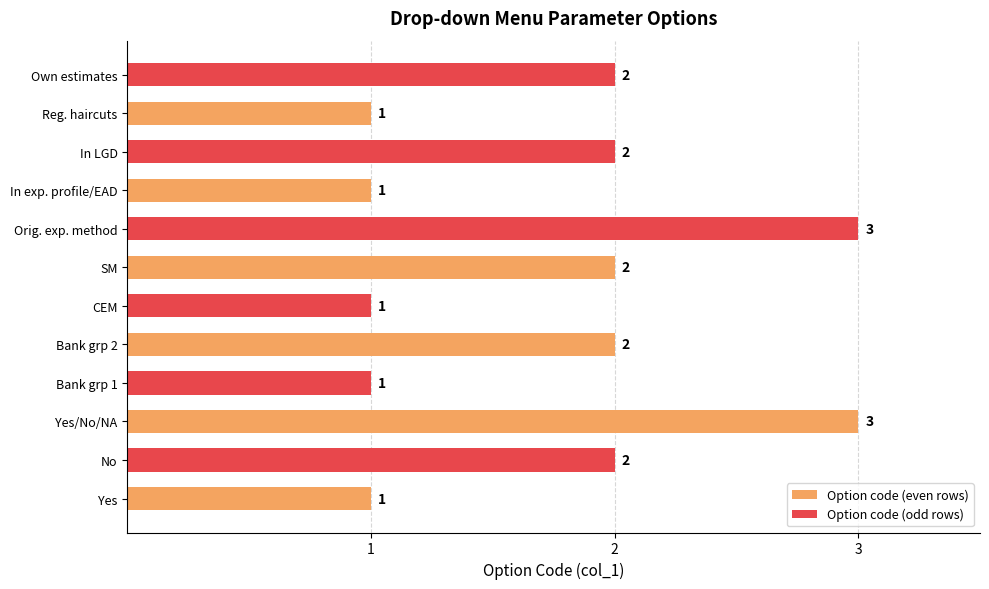

True or false: the data shows 1 at Yes.

True